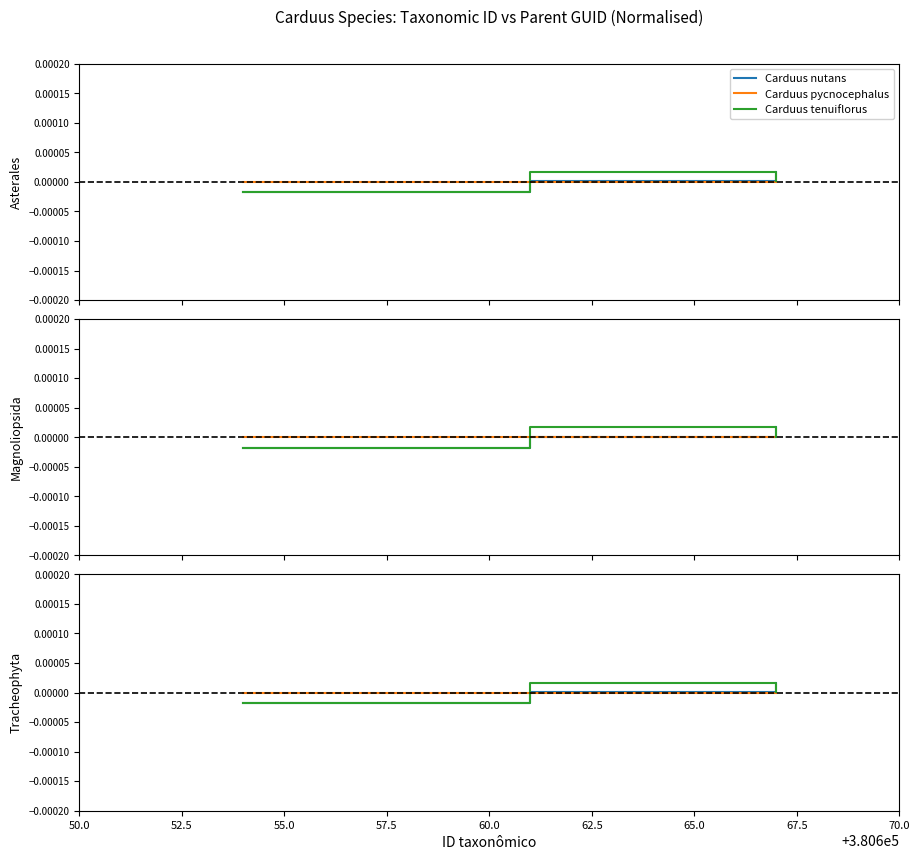

What are all the series names shown in the legend?

Carduus nutans, Carduus pycnocephalus, Carduus tenuiflorus